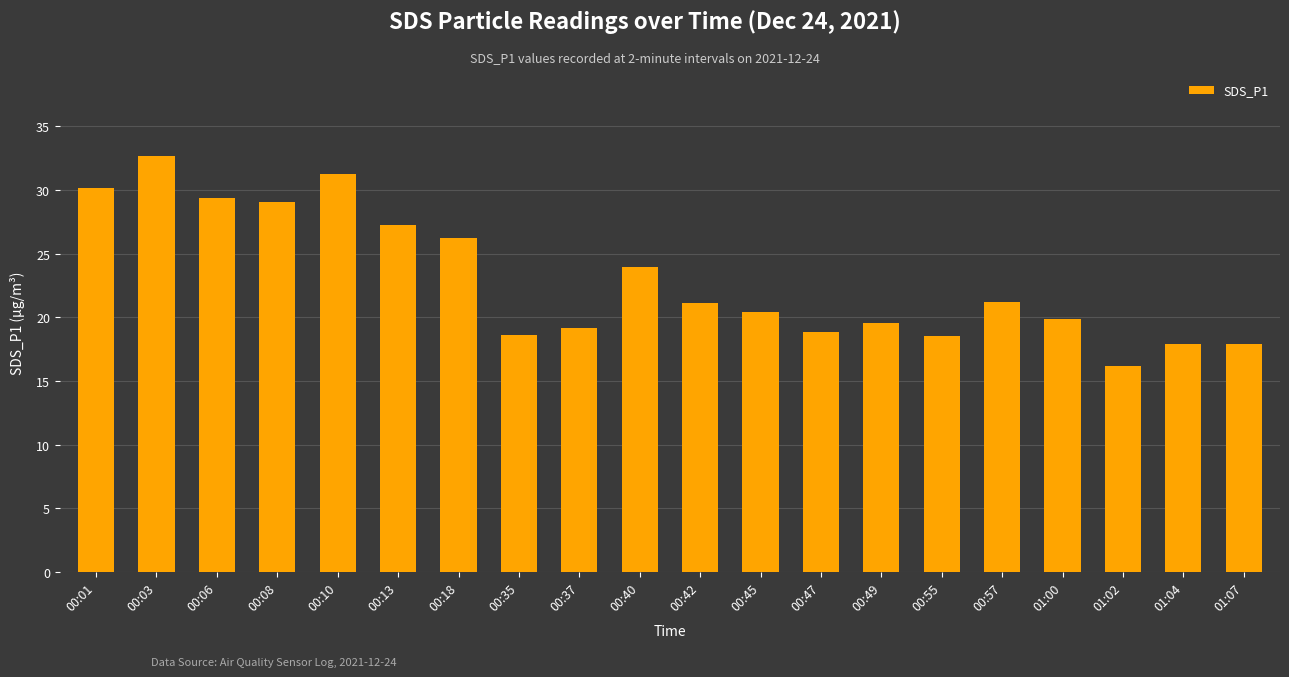

How many bars are there in total?

20